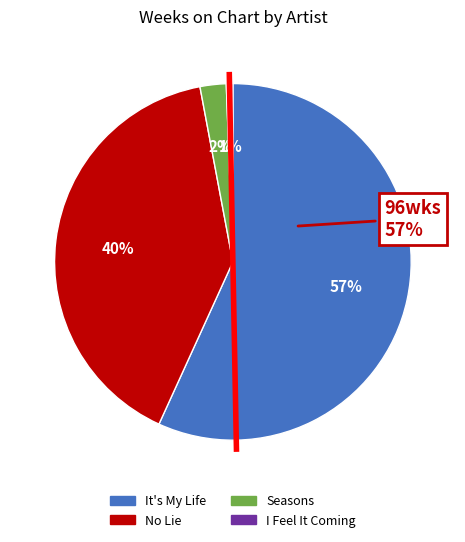

How much of the chart is everything except Dr. Alban - It's My Life?

43.2%